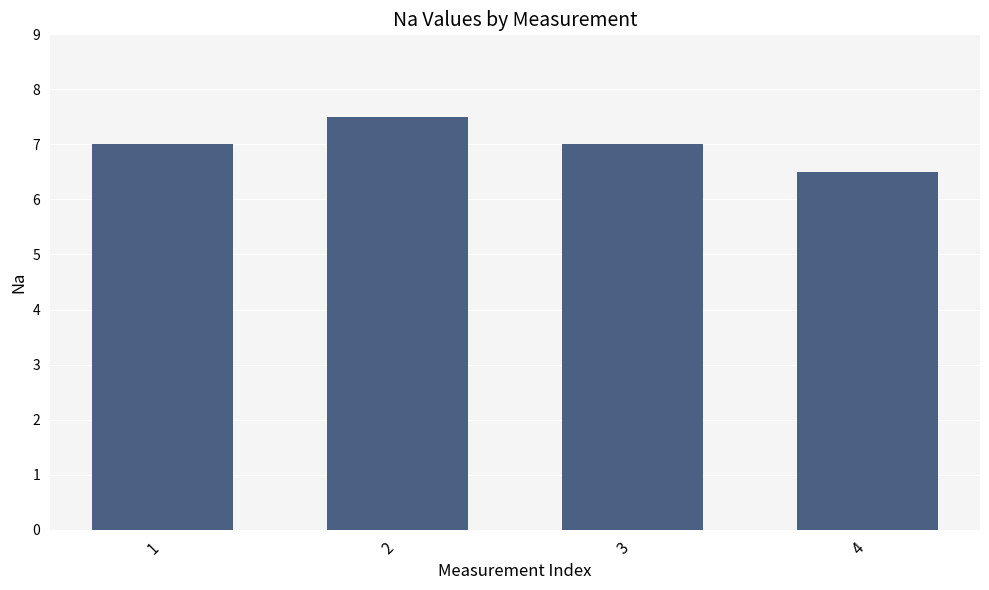

Is it true that the value at 4 is 6.5?

True